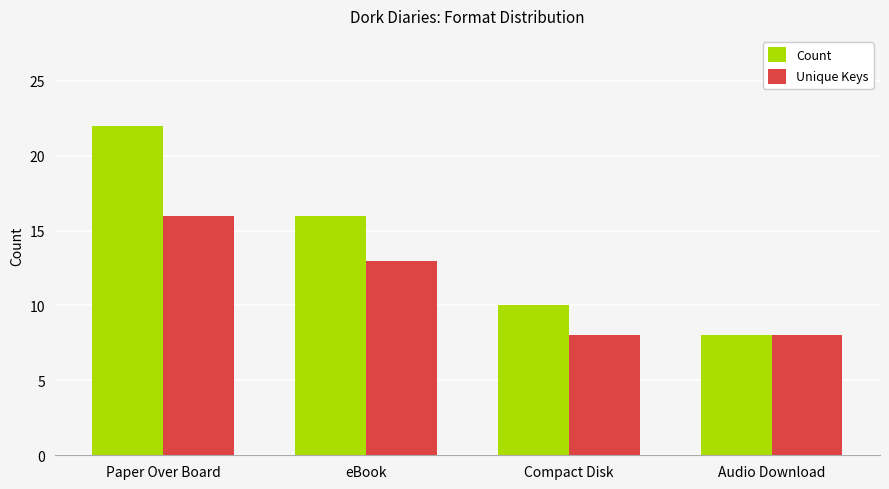

Which series changed the most between Compact Disk and Audio Download?

Count